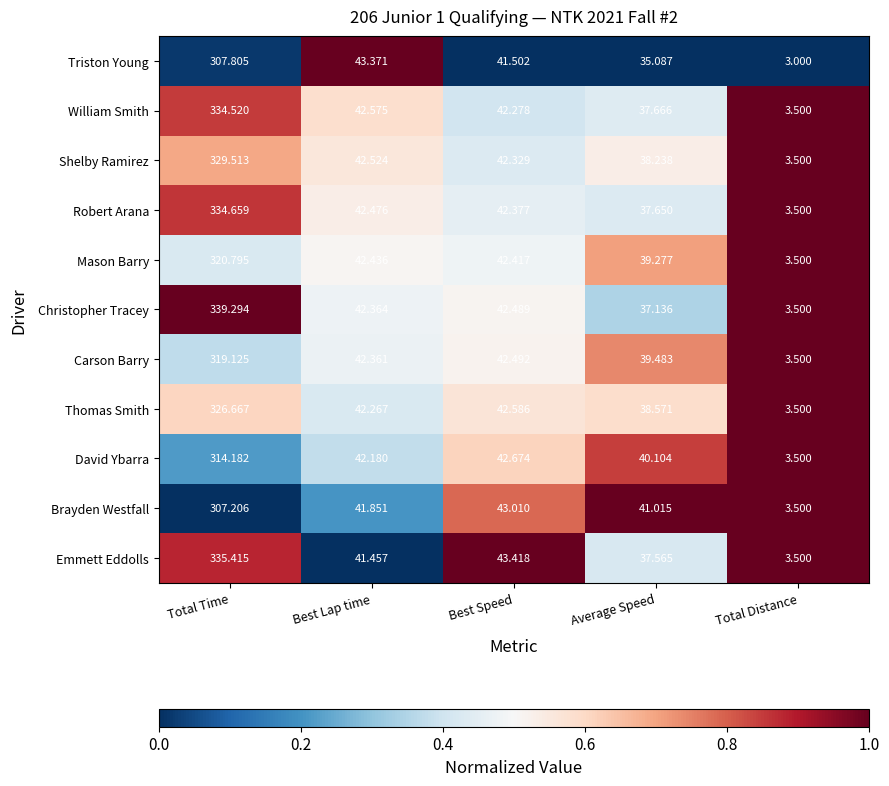

At which label does Thomas Smith first exceed 42?

Total Time